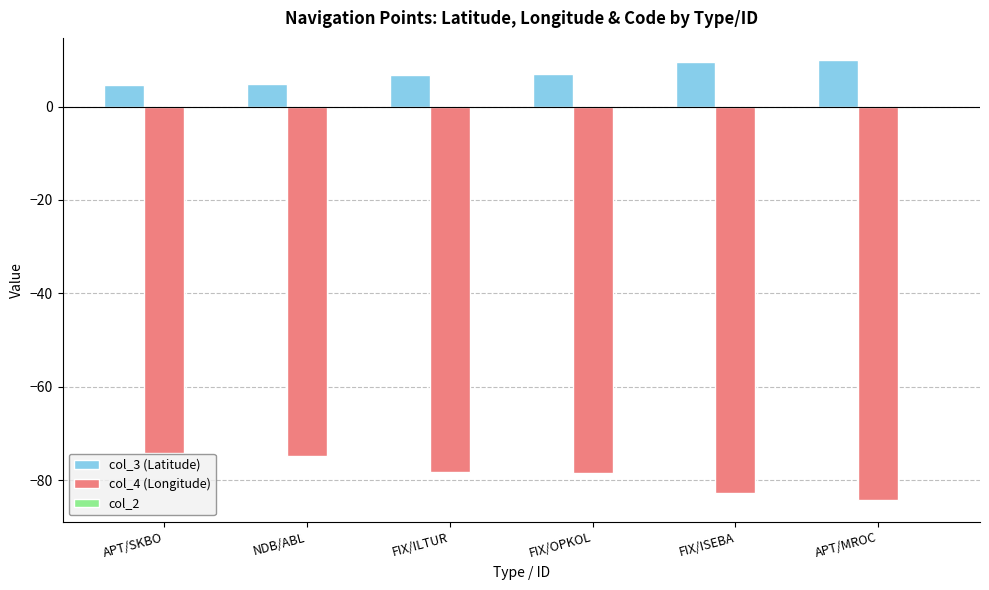

What is the total value across all series at NDB/ABL?

-70.0